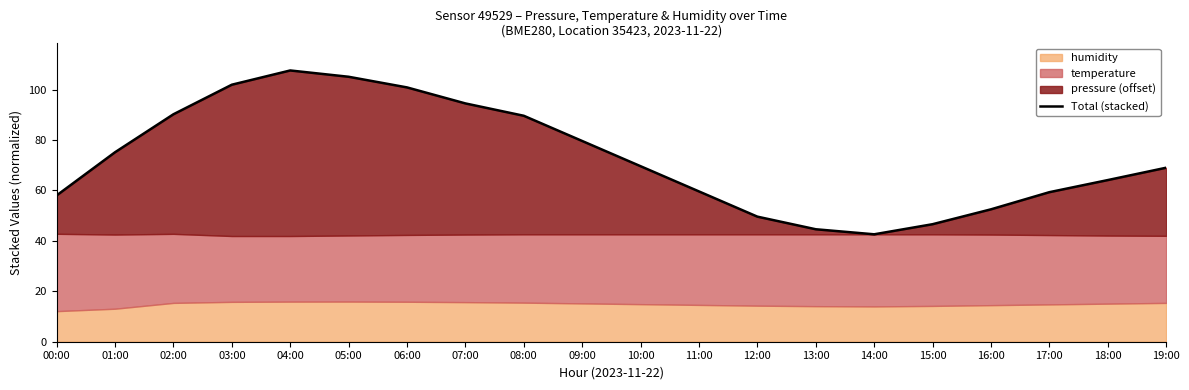

How many points are higher than both their immediate neighbors (excluding endpoints)?

1